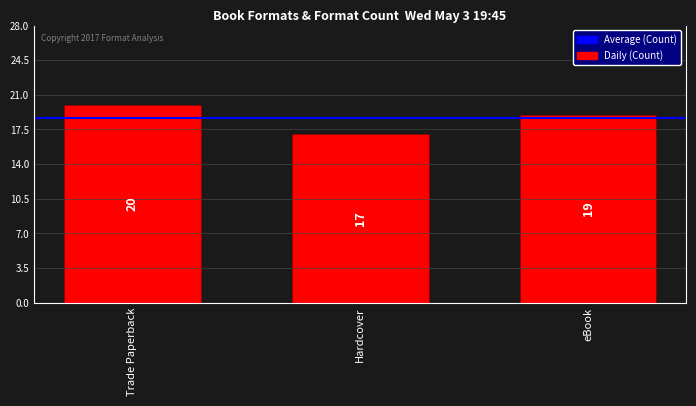

True or false: the data shows 19 at eBook.

True